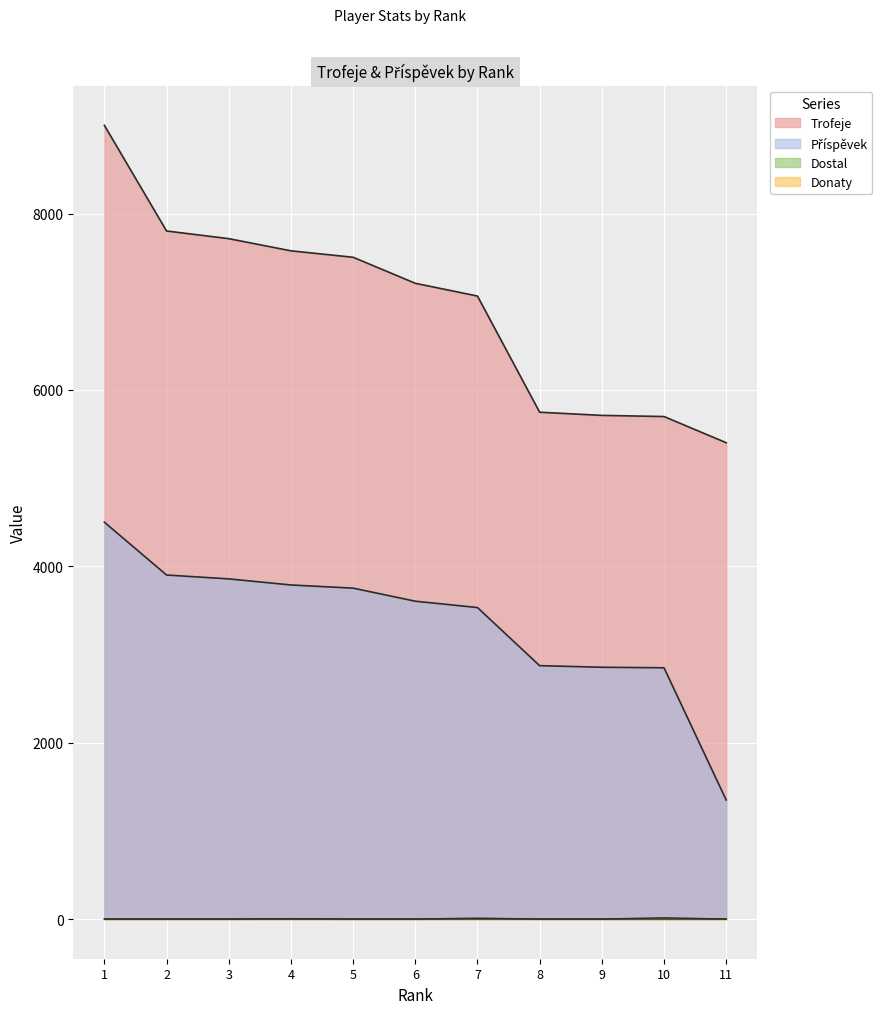

Does the chart display data point markers on the line(s)?

No